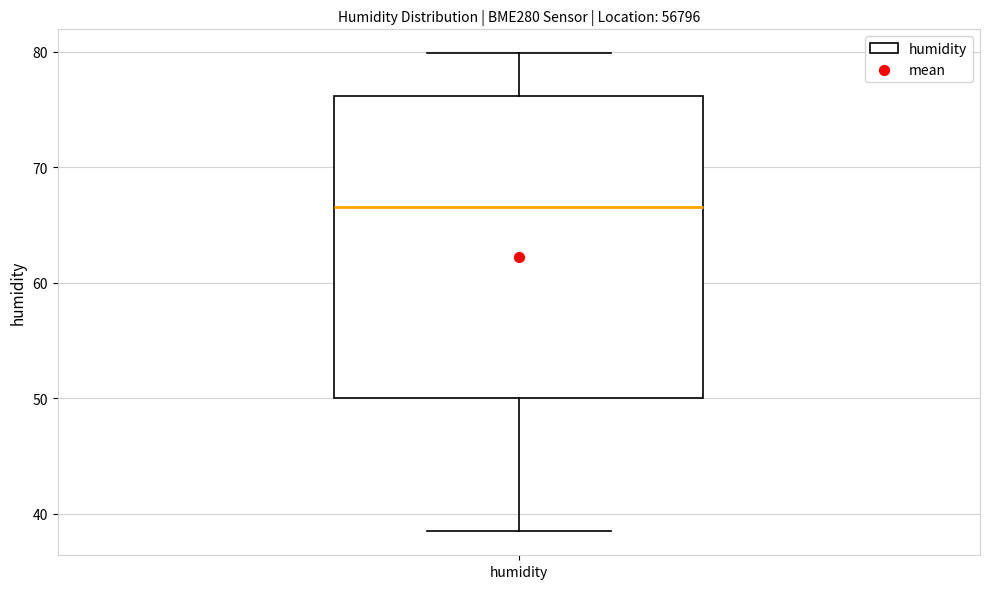

Read this box plot against the y-axis: the position of the median line, the range covered by the box, and the ends of both whiskers. The values are not printed on the chart, so give them approximately, as read against the axis.

median 67, box 50 to 76, whiskers 38 to 80